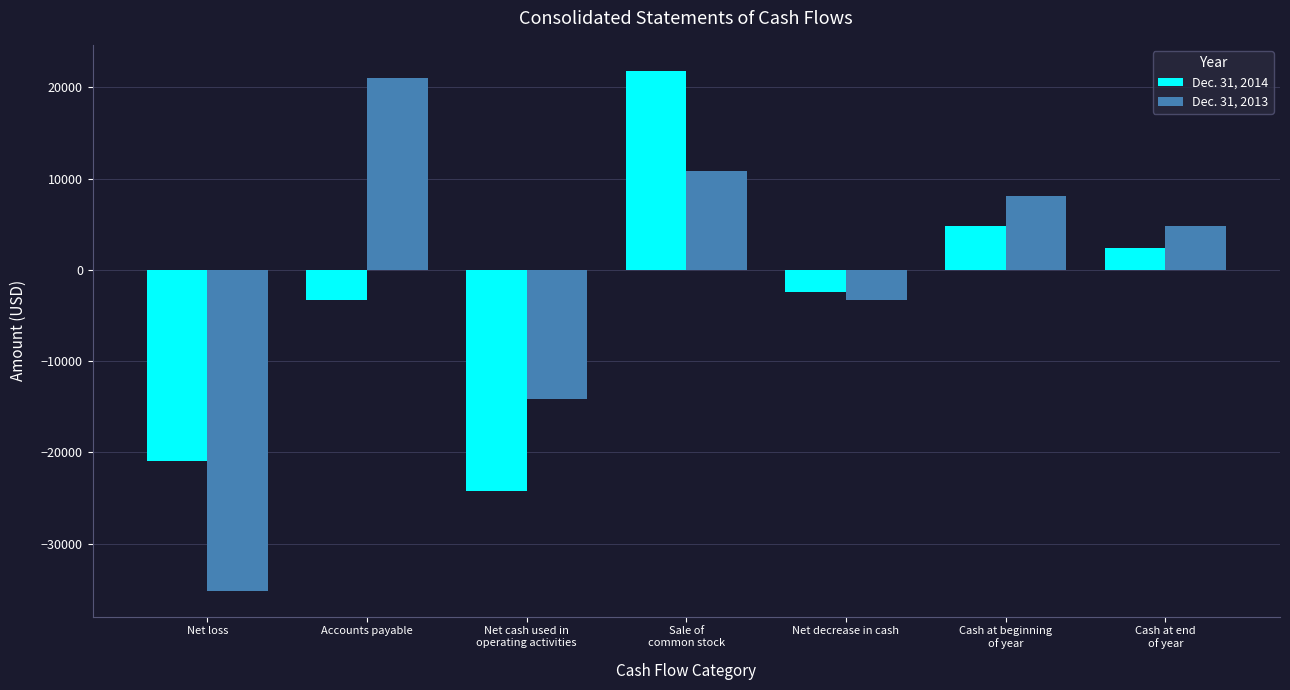

The Dec. 31, 2014 series shows -24254 at Net cash used in
operating activities. True or false?

True